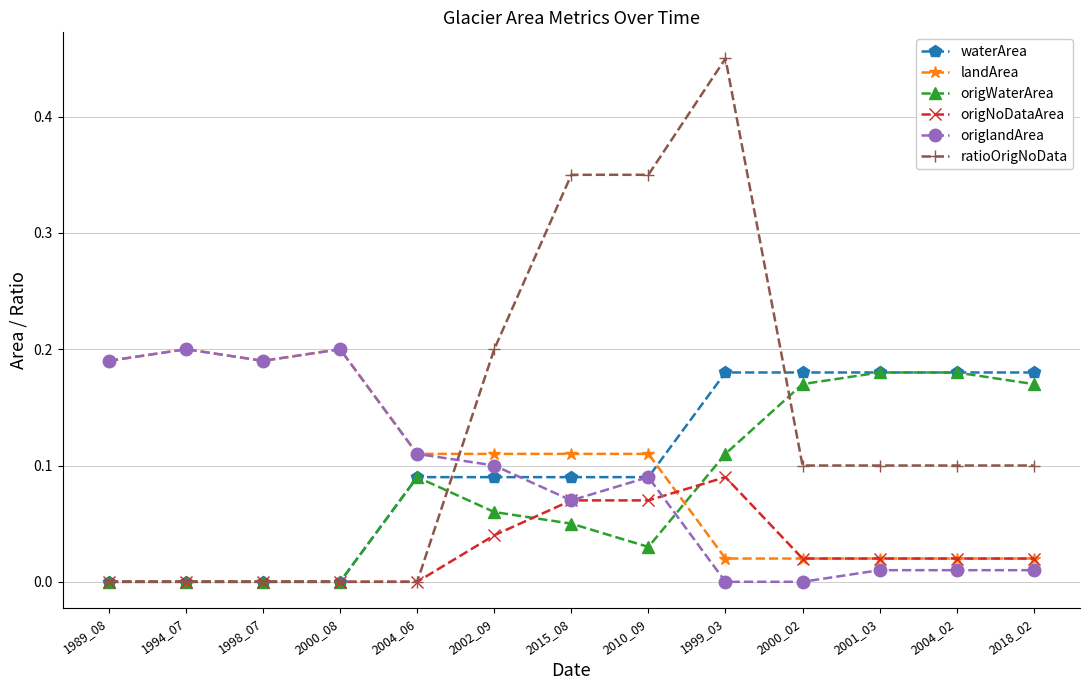

What is the total value across all series at 2004_06?

0.4